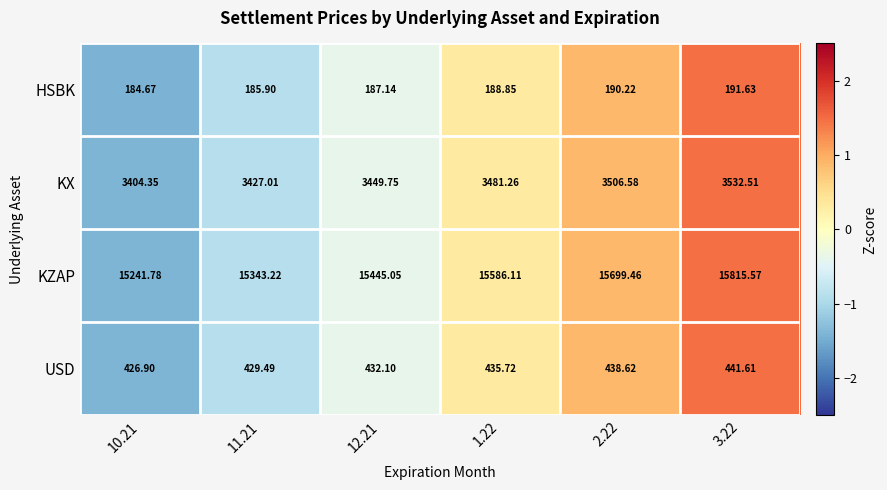

Which series has the largest total across all categories?

KZAP